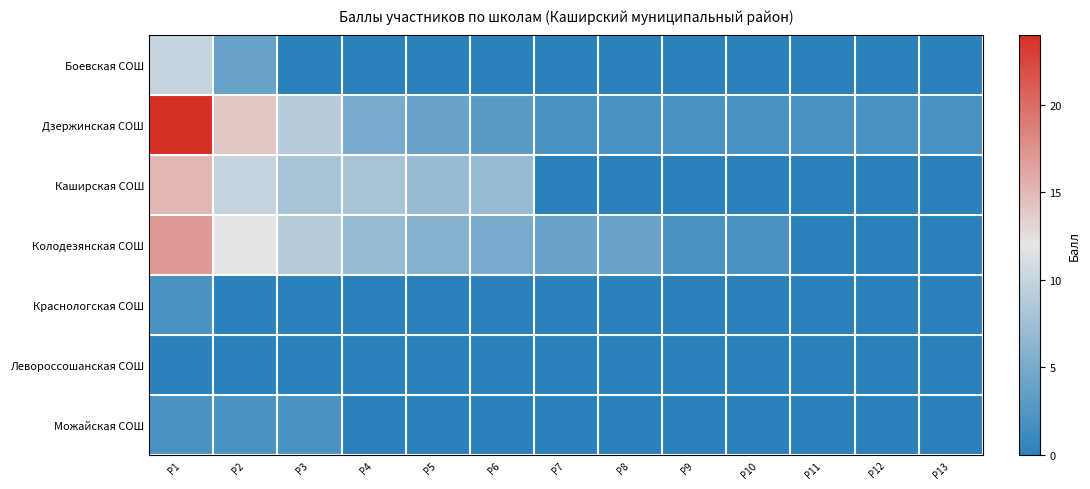

What is the maximum value shown in the chart?

24